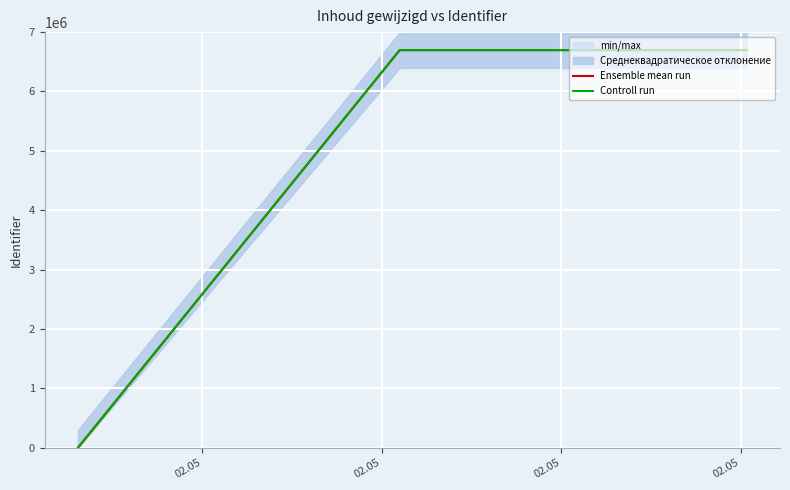

At which category is the sum across all series the highest?

02.05